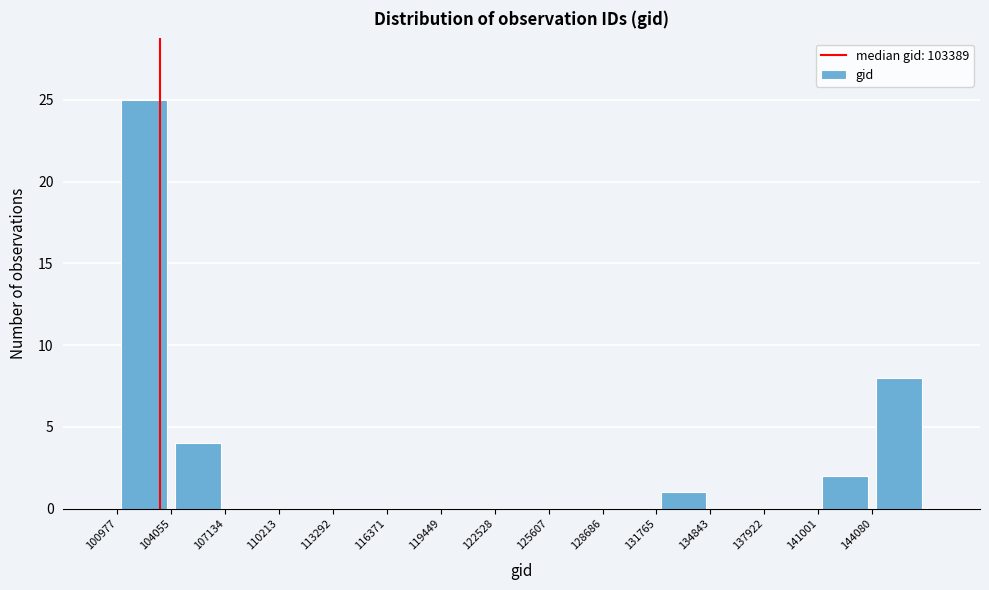

Which range on the x-axis has the tallest bar?

101000 to 104000